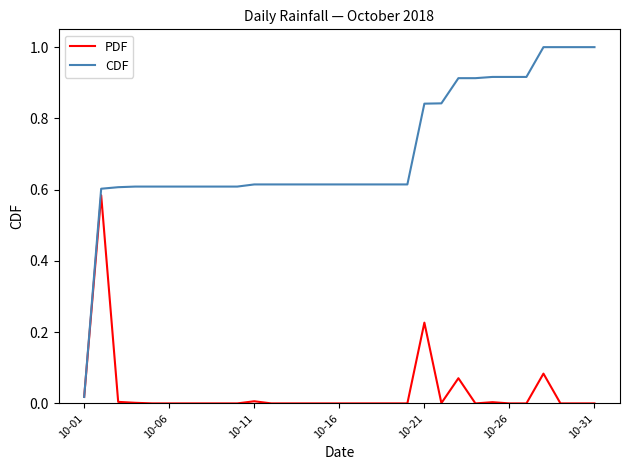

Which series has the largest range (max minus min)?

CDF